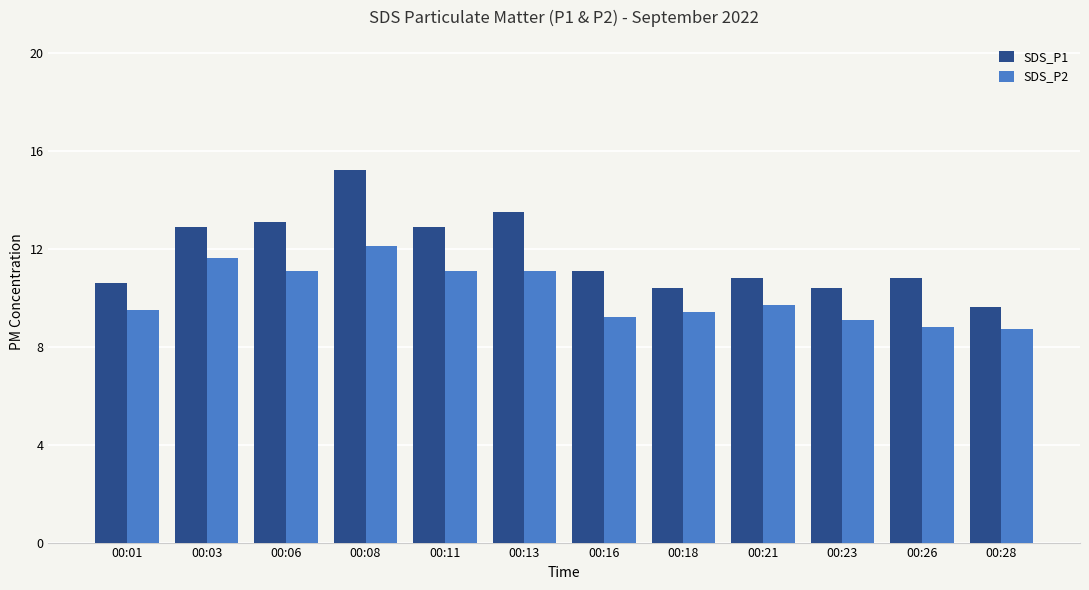

Reading left to right, what are all the values shown in this chart?

SDS_P1: 00:01=10.6	00:03=12.9	00:06=13.1	00:08=15.2	00:11=12.9	00:13=13.5	00:16=11.1	00:18=10.4	00:21=10.8	00:23=10.4	00:26=10.8	00:28=9.6
SDS_P2: 00:01=9.5	00:03=11.6	00:06=11.1	00:08=12.1	00:11=11.1	00:13=11.1	00:16=9.2	00:18=9.4	00:21=9.7	00:23=9.1	00:26=8.8	00:28=8.7